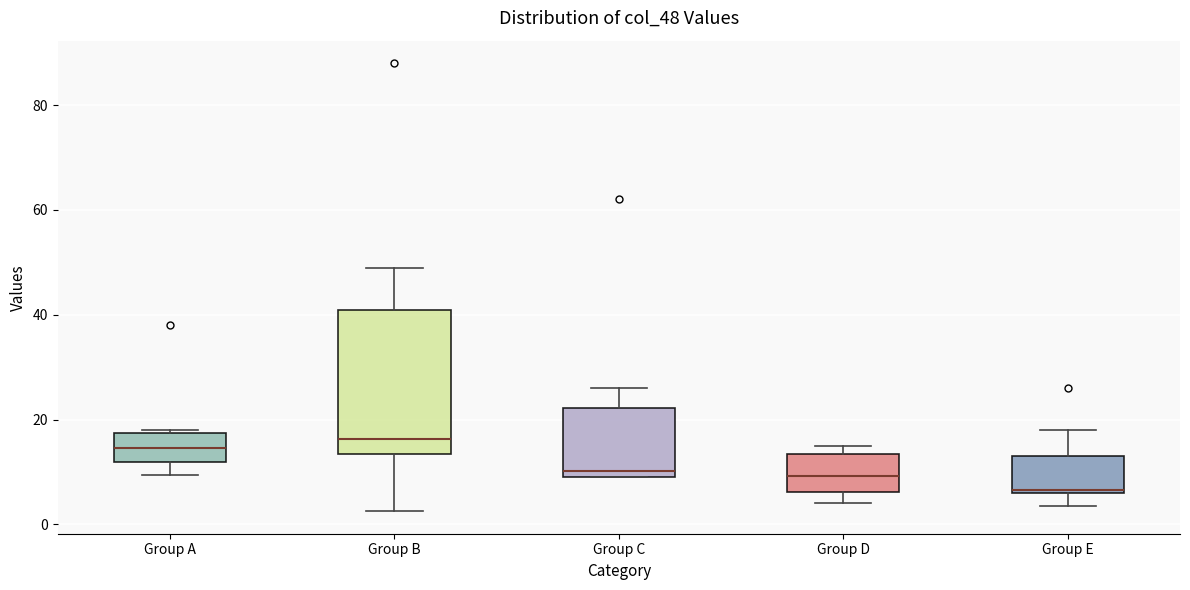

Which box is the tallest, from its lower edge to its upper edge?

Group B